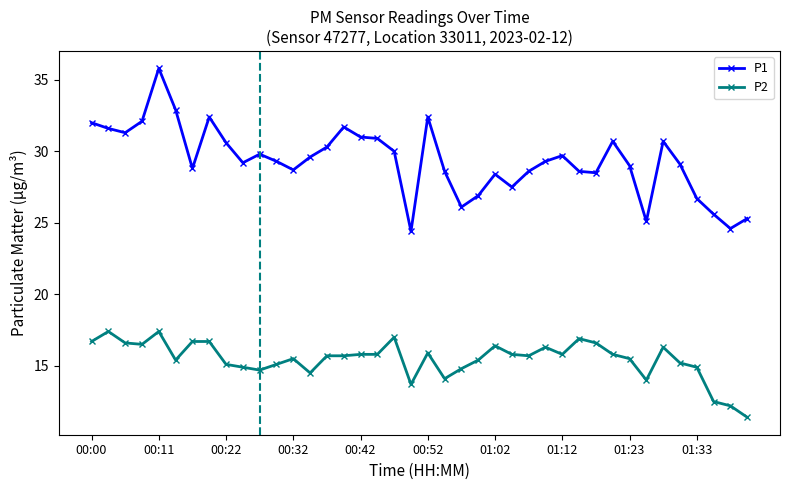

Which series has the widest spread of values?

P1